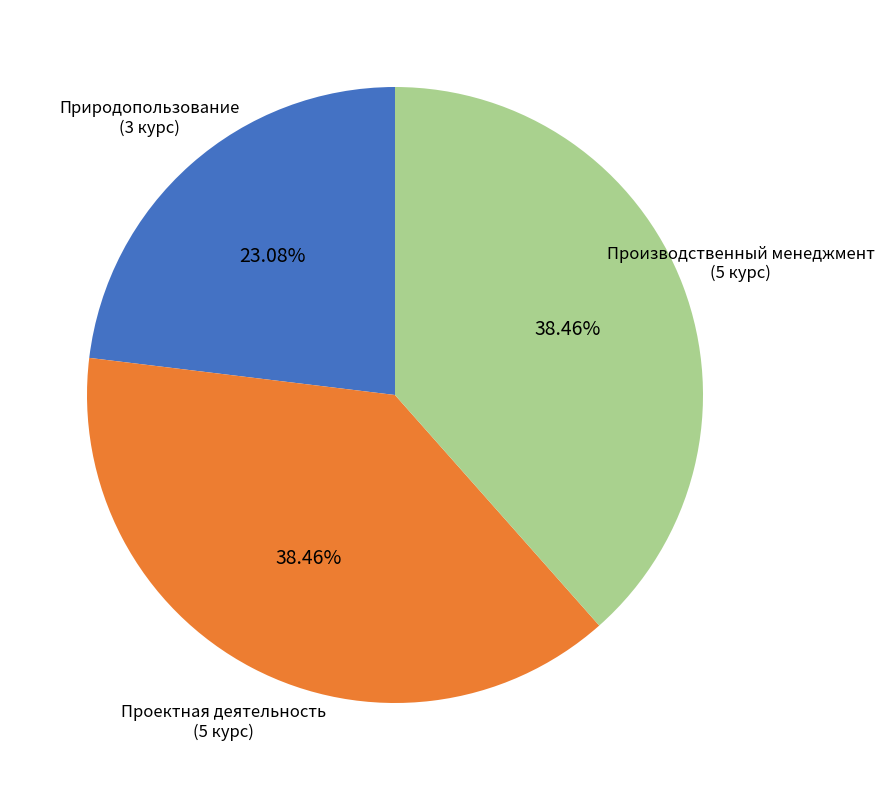

Does any single category account for the majority?

No